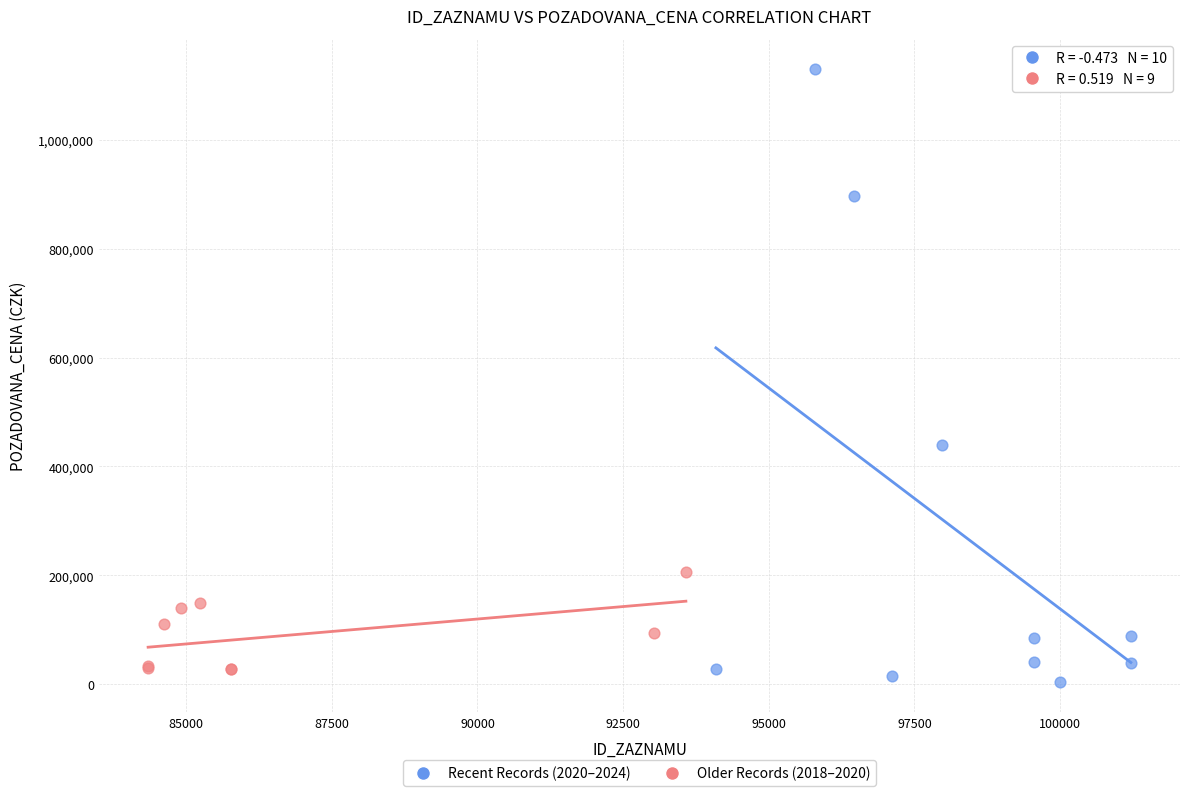

Which series reaches the maximum Y coordinate?

Recent Records (2020–2024)